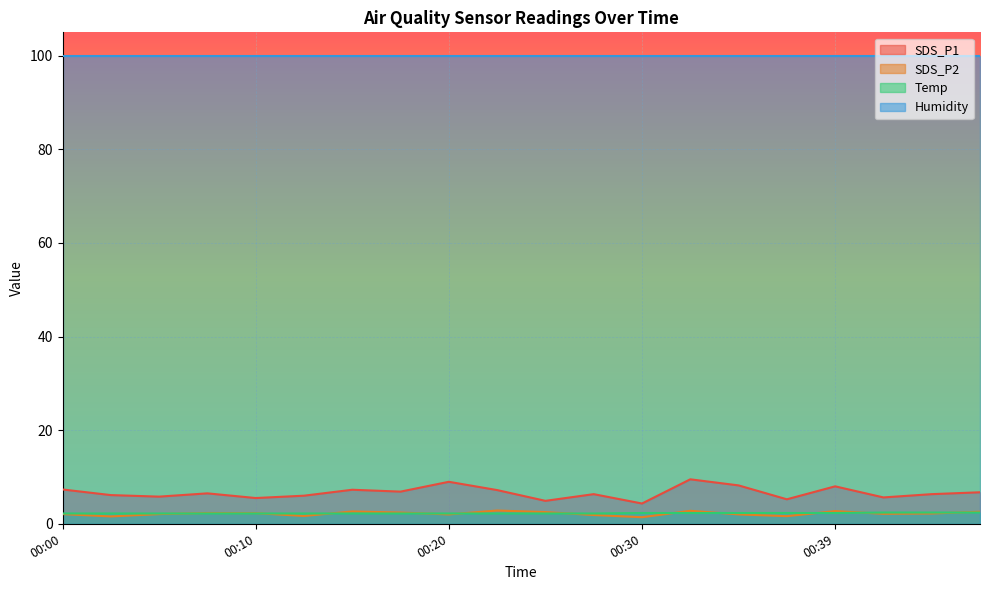

True or false: SDS_P1 has a value of 5.5 at 00:10.

True